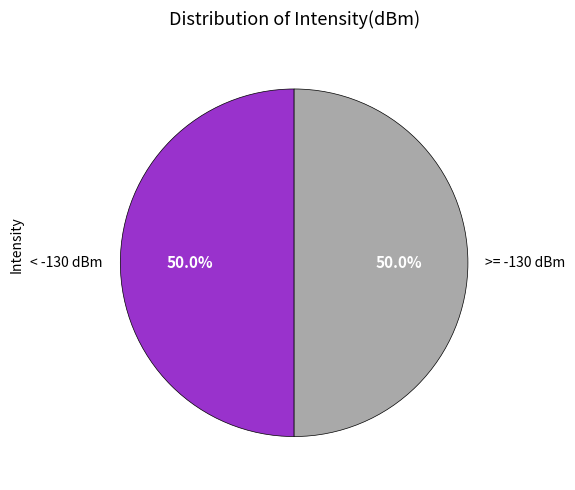

What is the ratio of the value at < -130 dBm to the value at >= -130 dBm?

1.0